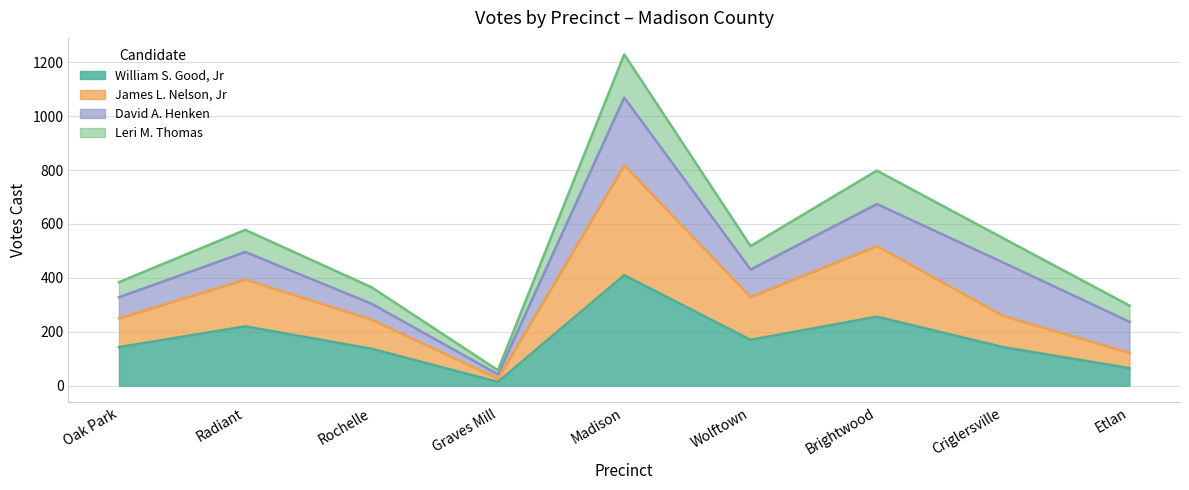

What is the label of the 8th point from the right?

Radiant